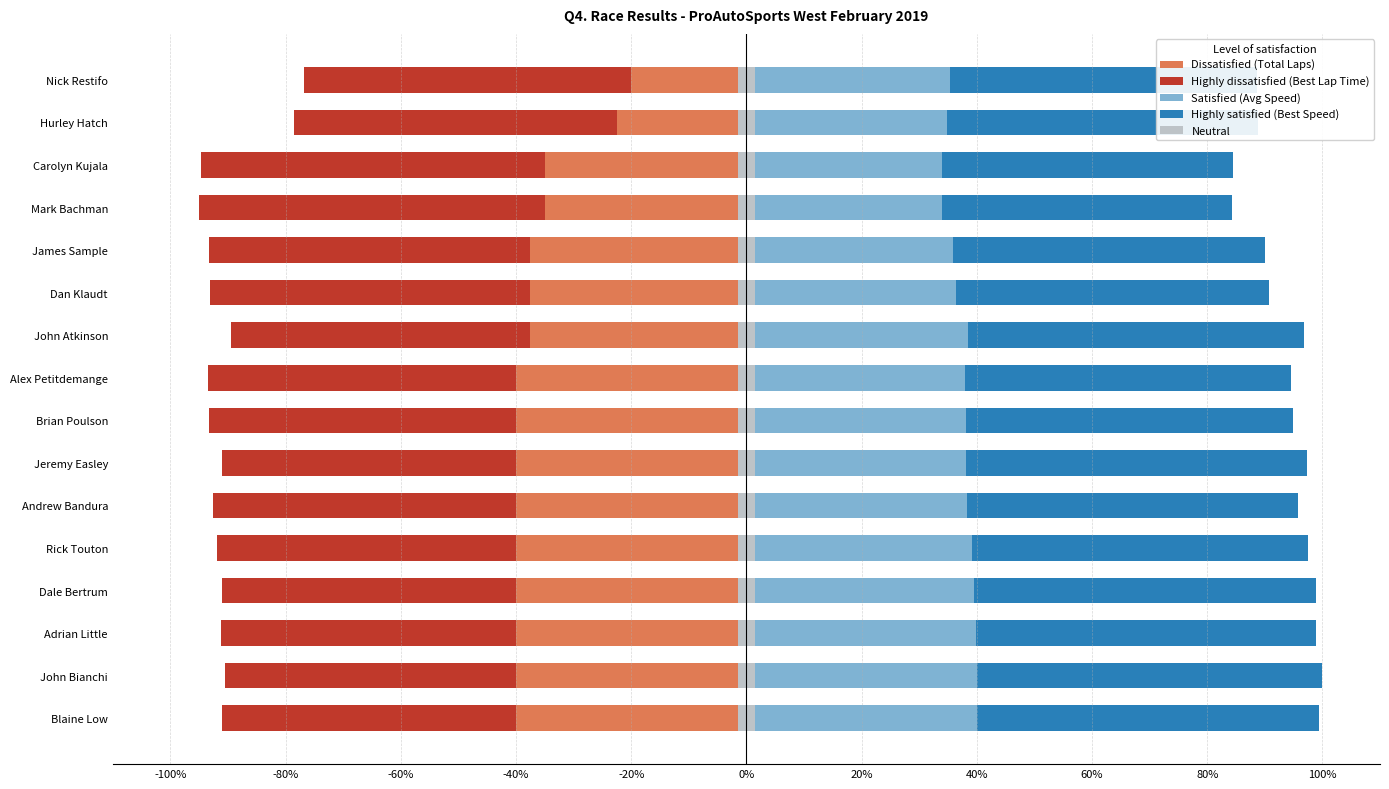

What is the sum of all Highly dissatisfied (Best Lap Time) values?

-862.2